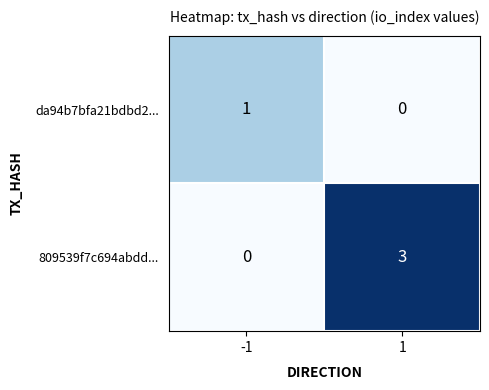

The value of da94b7bfa21bdbd2... at 1 is 1. True or false?

False